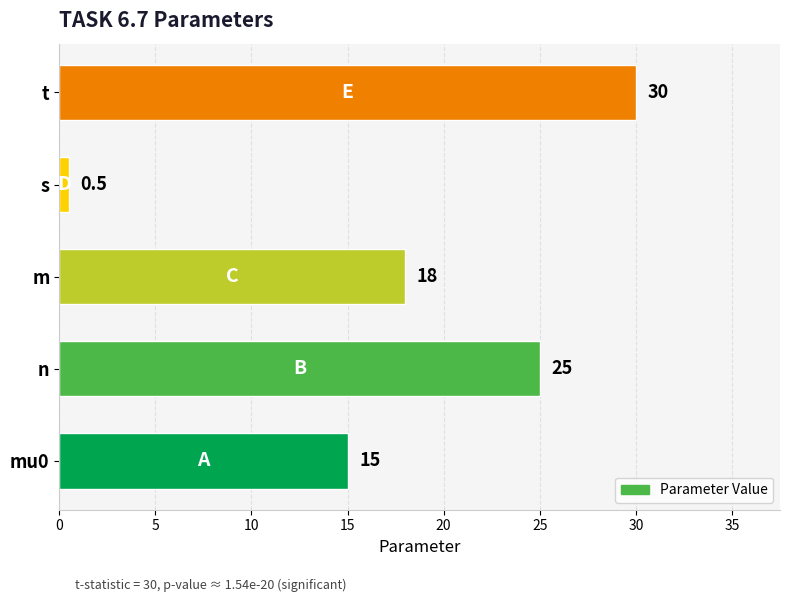

Is it true that the value at mu0 is 15.0?

True